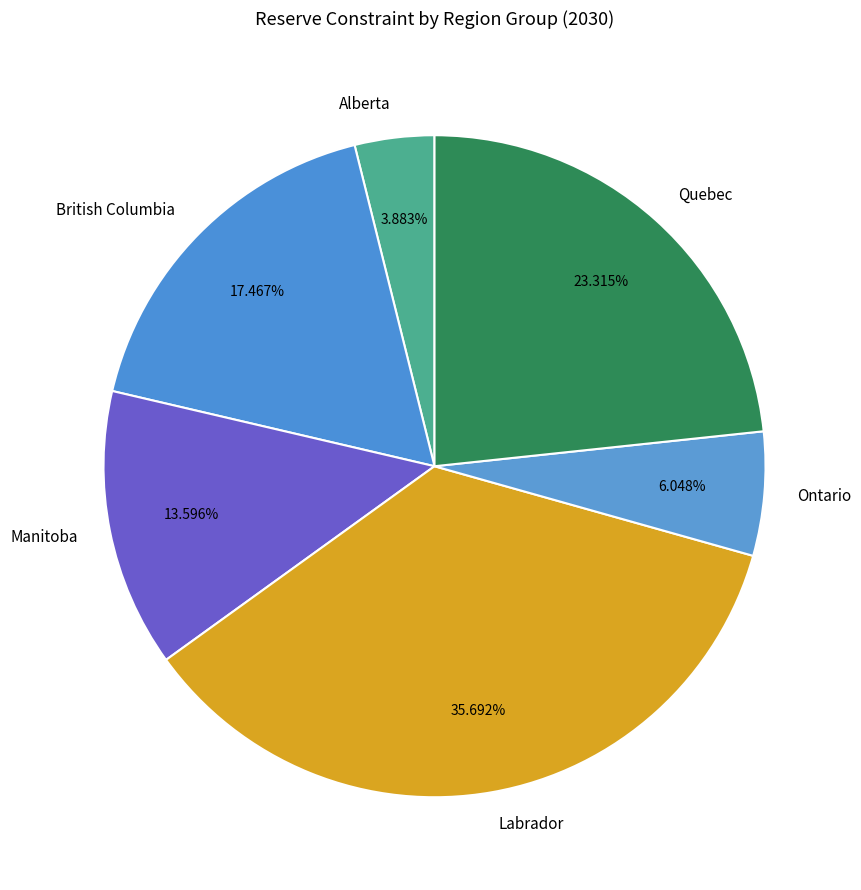

Between Quebec and Alberta, which is larger?

Quebec